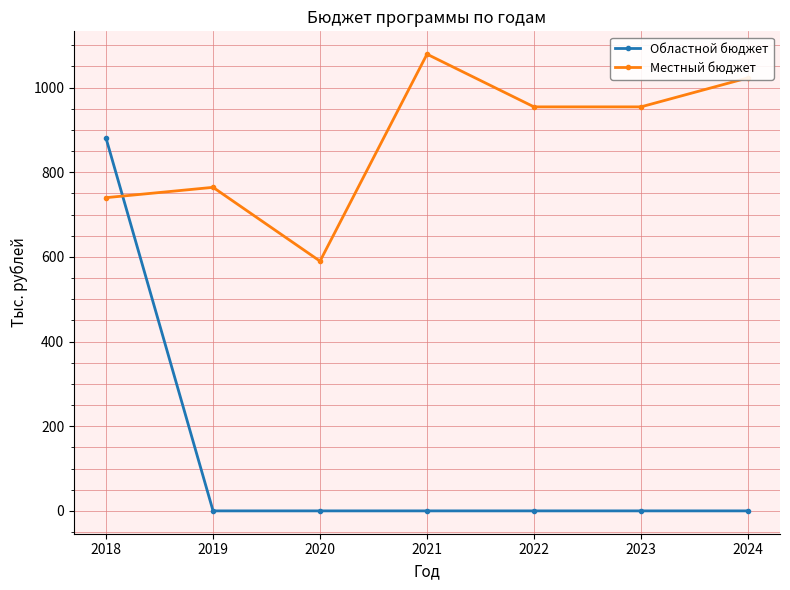

True or false: Областной бюджет has a value of -446.3 at 2023.

False